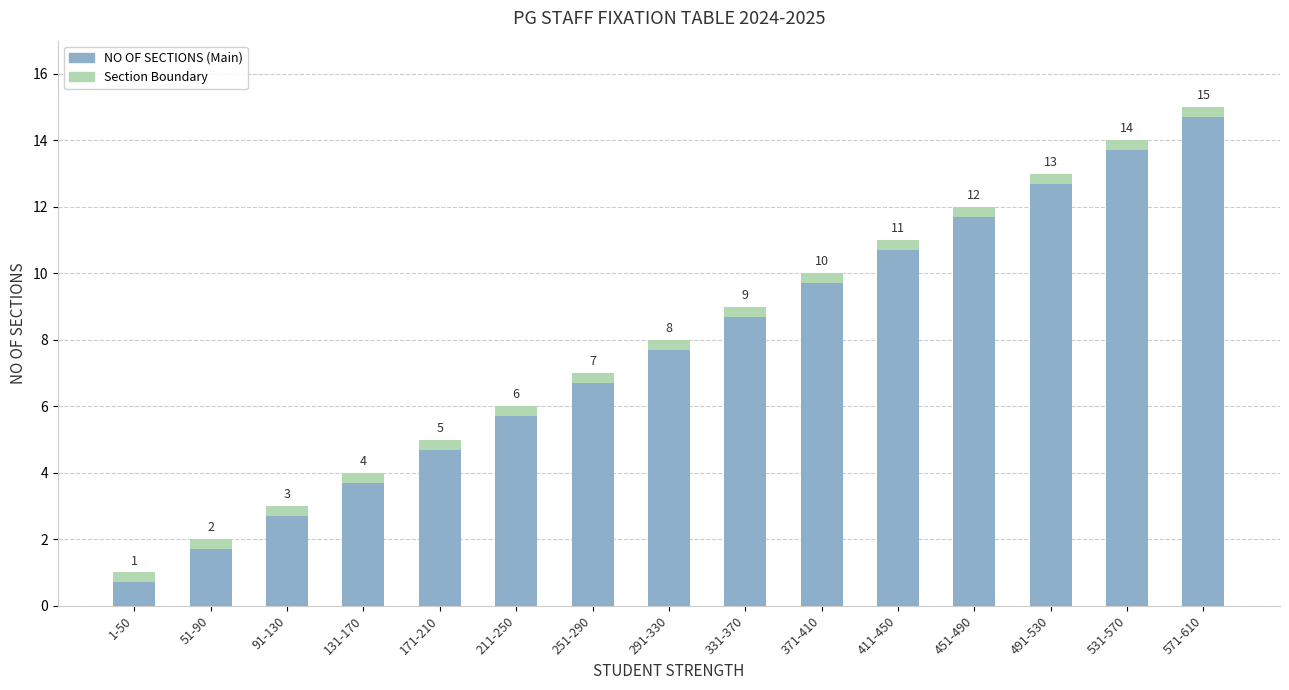

Between 1-50 and 411-450, which is larger?

411-450